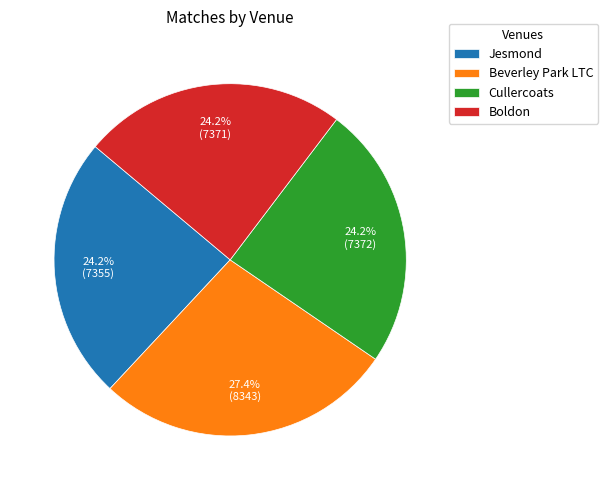

How many slices are in this pie chart?

4